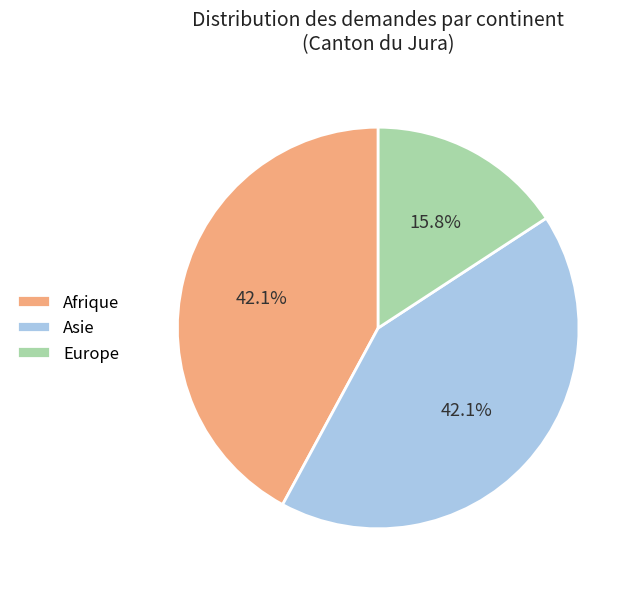

Combined, do Afrique and Europe account for over 50%?

Yes